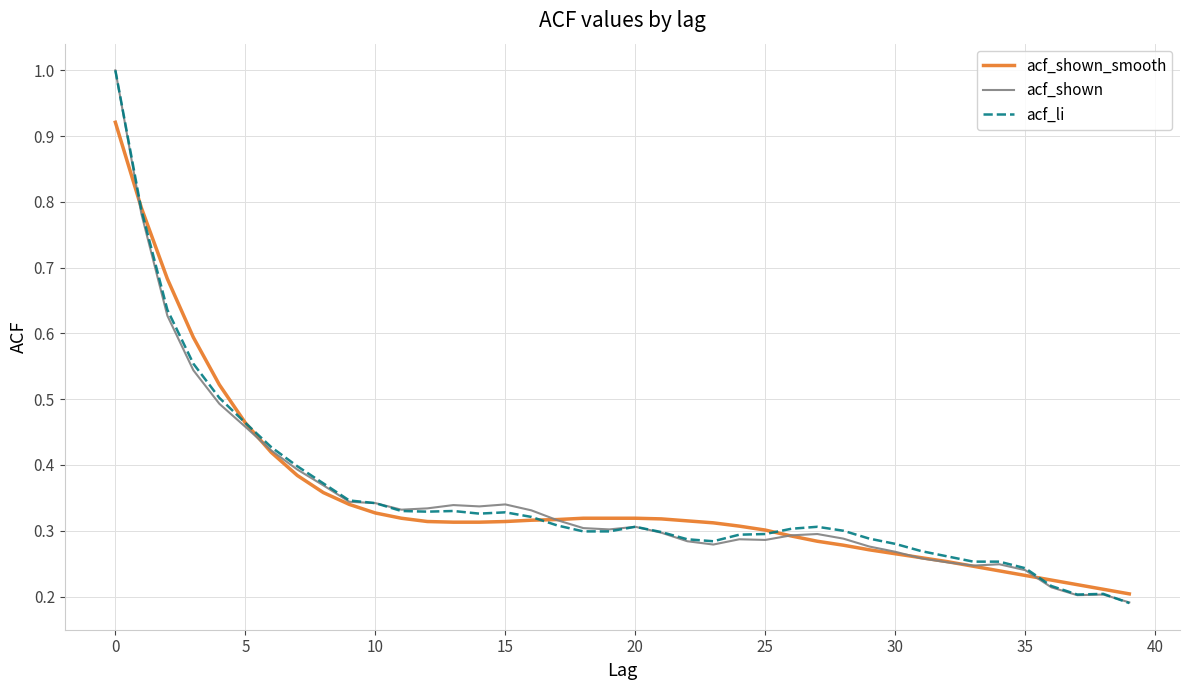

What is the greatest value displayed?

1.0